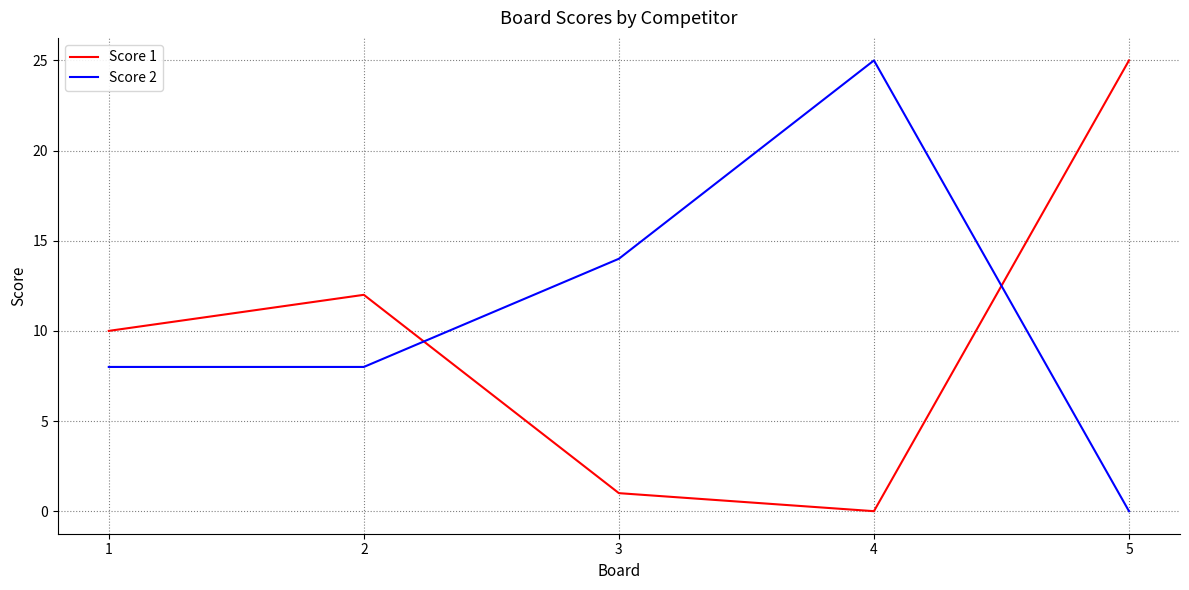

What is the difference between the highest and lowest values at 3?

13